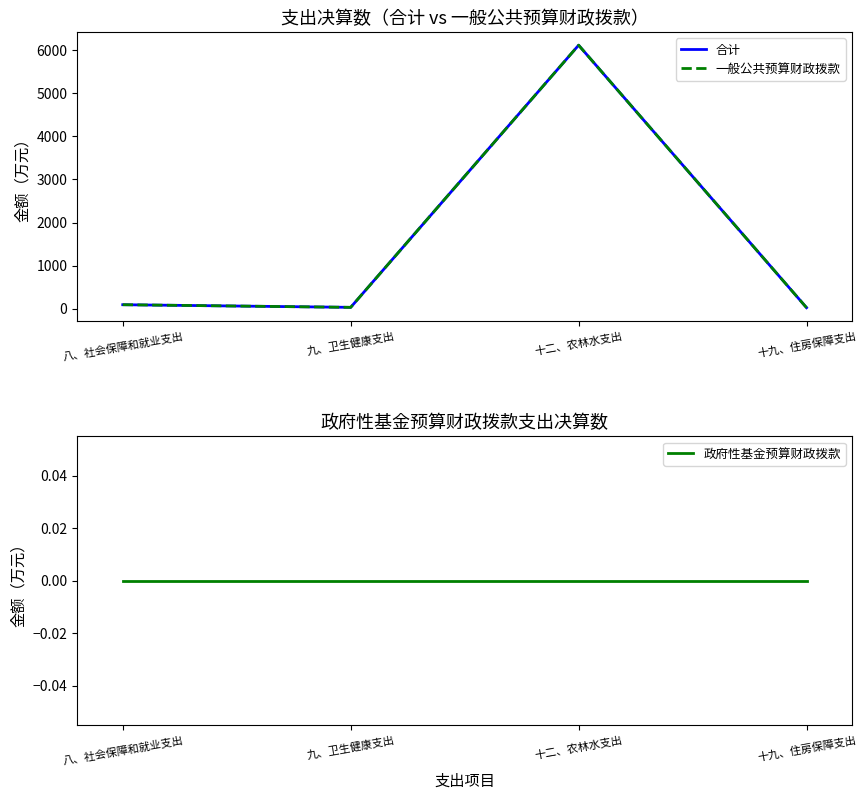

True or false: 合计 has more than 1 interior local peaks.

False